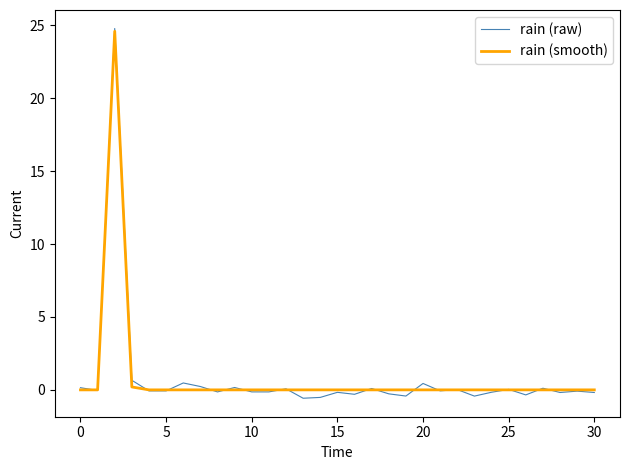

Which series has the largest range (max minus min)?

rain (raw)